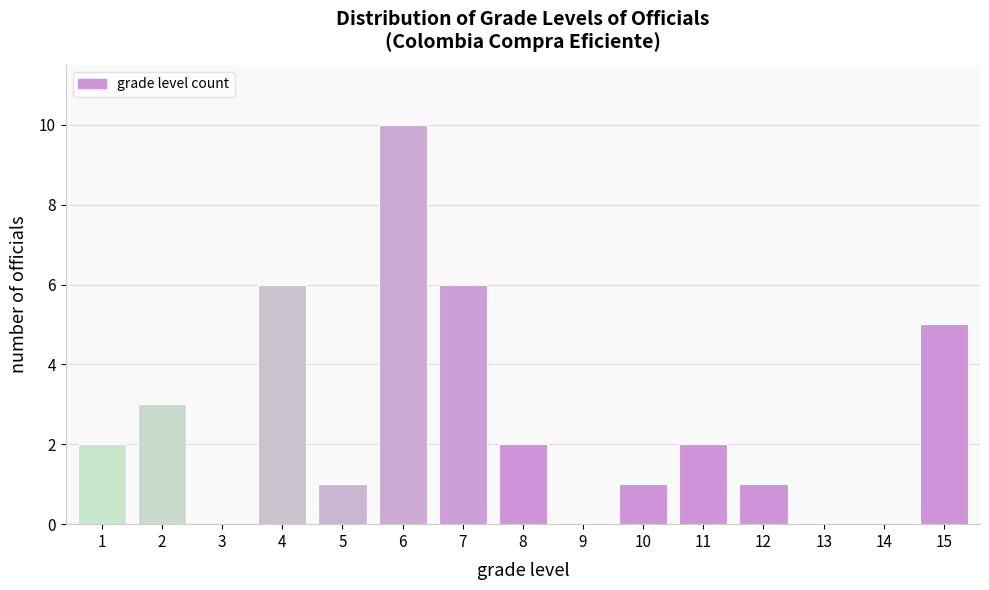

Reading left to right, transcribe all the data shown in this chart.

1=2	2=3	3=0	4=6	5=1	6=10	7=6	8=2	9=0	10=1	11=2	12=1	13=0	14=0	15=5